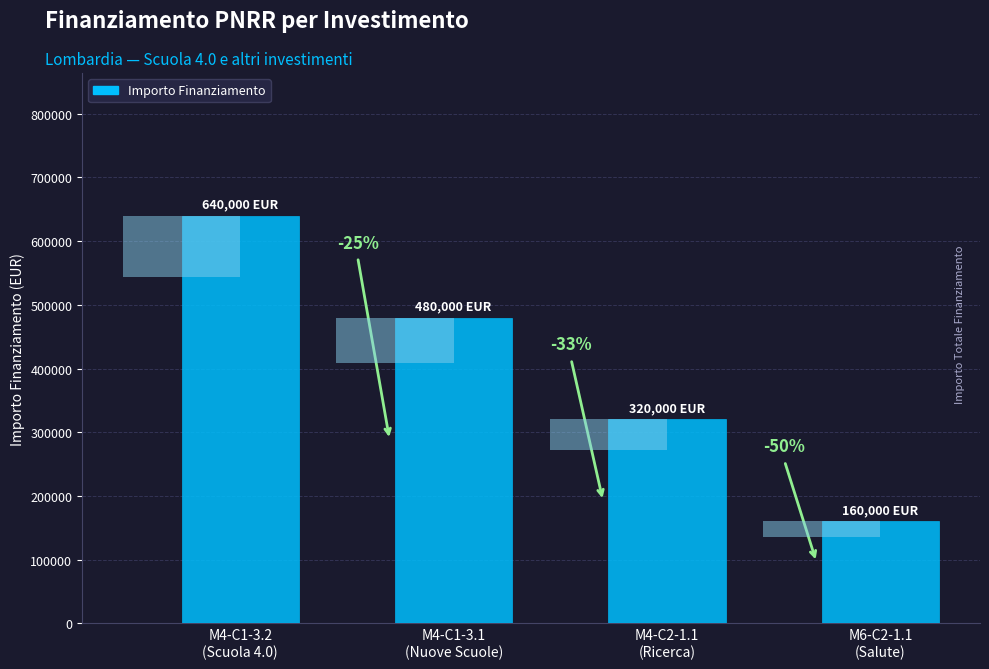

Approximately how many times larger is the value at M4-C1-3.2
(Scuola 4.0) compared to M4-C1-3.1
(Nuove Scuole)?

1.3